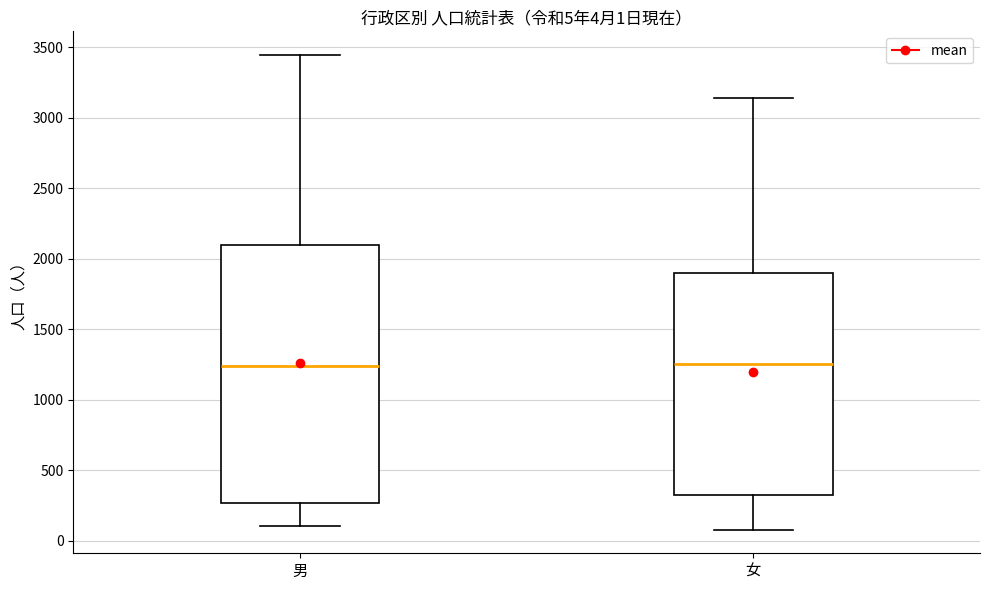

Comparing the boxes themselves (not the whiskers), which one is the tallest?

男